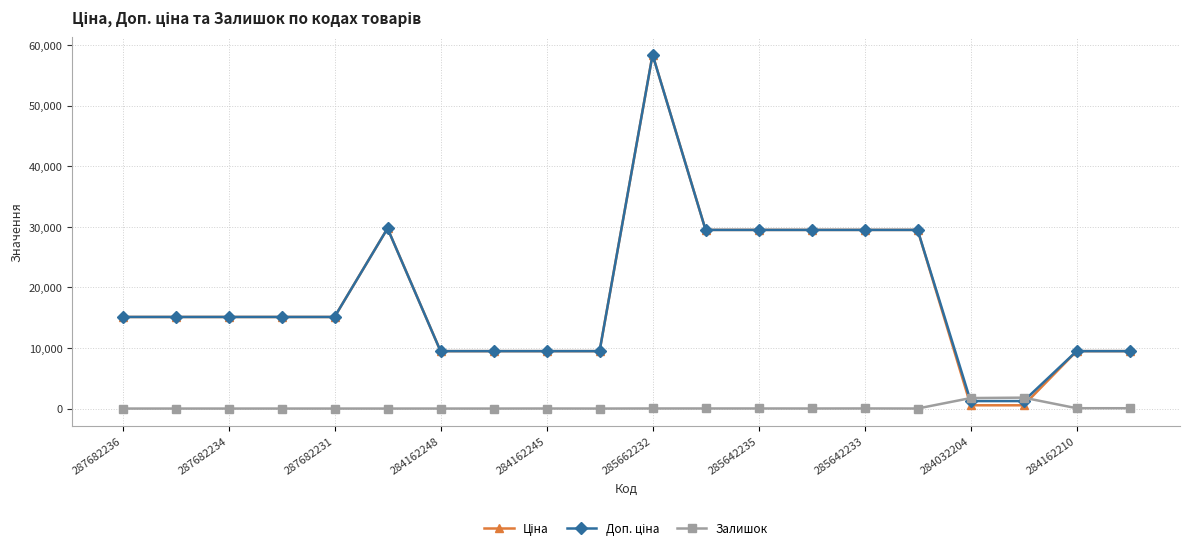

What is the highest value of the Залишок series?

1802.0